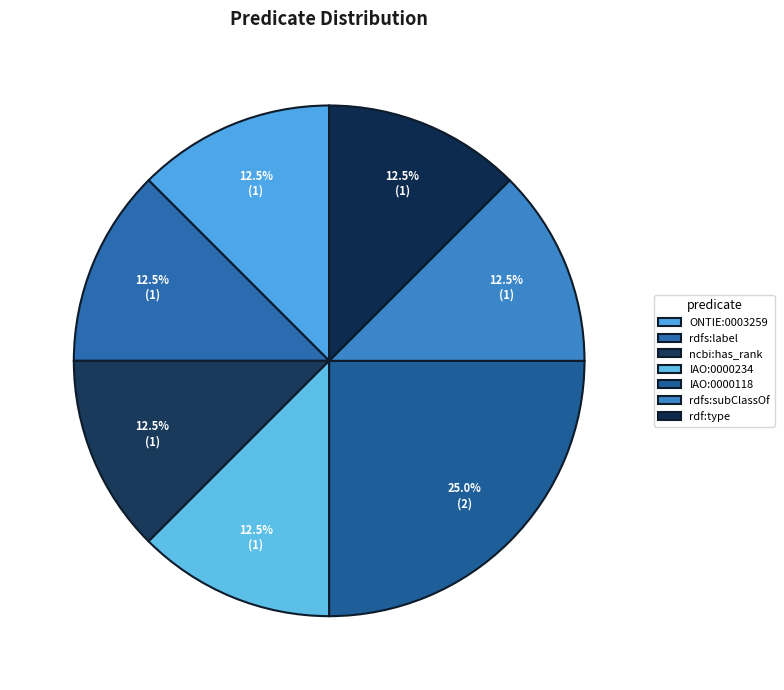

Which category has the biggest portion of the pie?

IAO:0000118